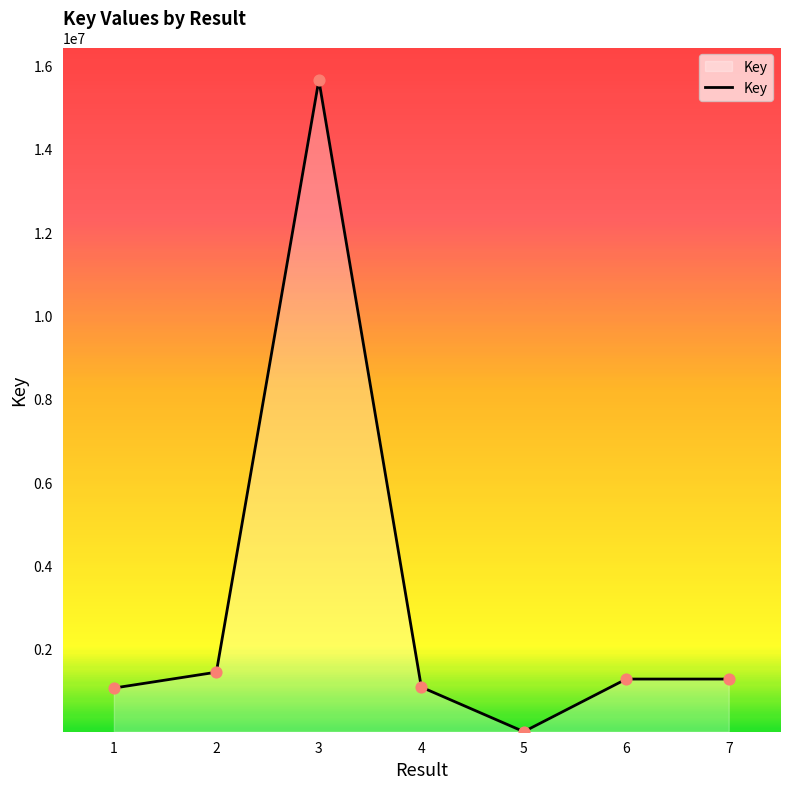

Which has a higher value, 6 or 1?

6